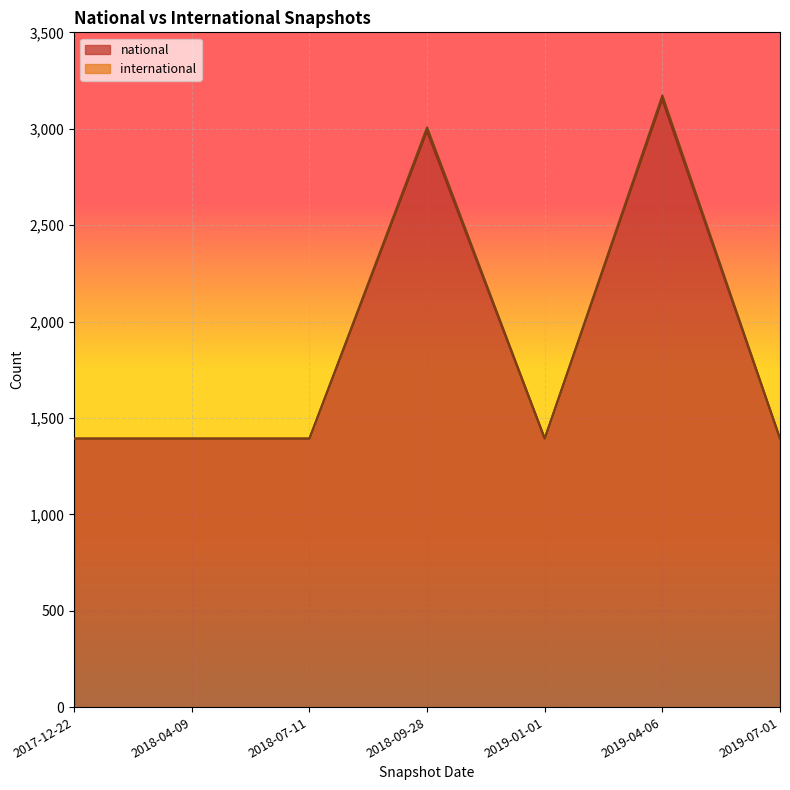

Read the national value at 2019-01-01.

1393